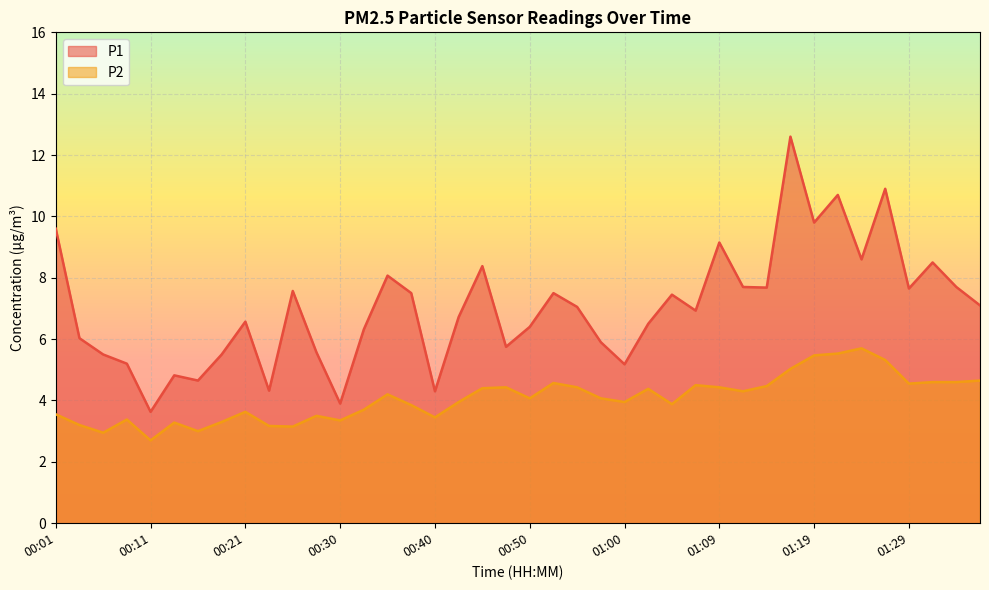

Rank the series by their average value, from lowest to highest.

P2, P1